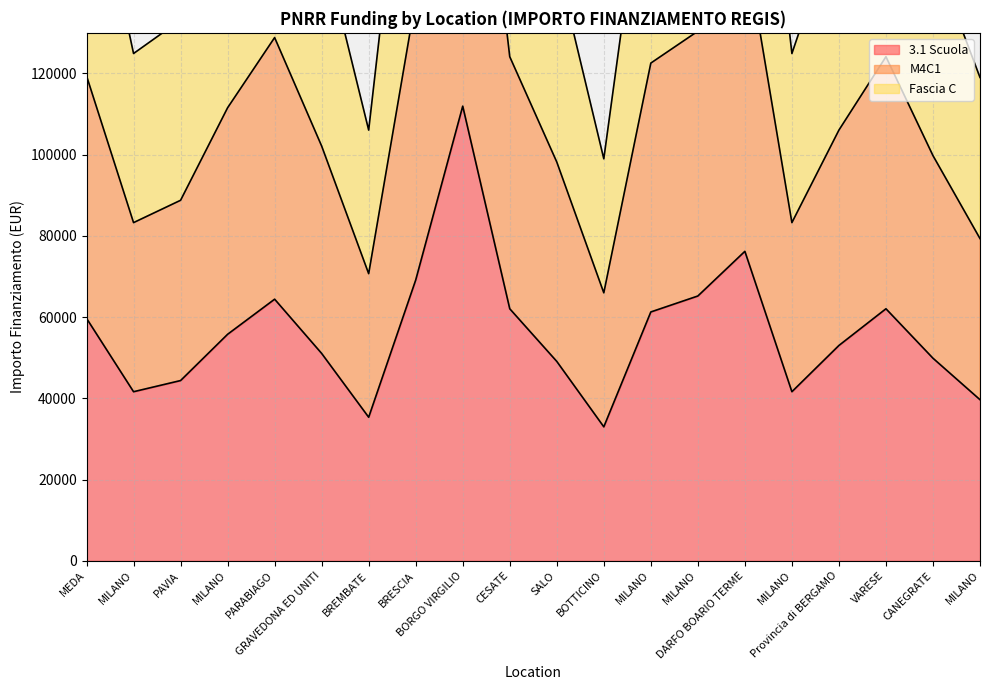

Where is the first local minimum for M4C1?

MILANO